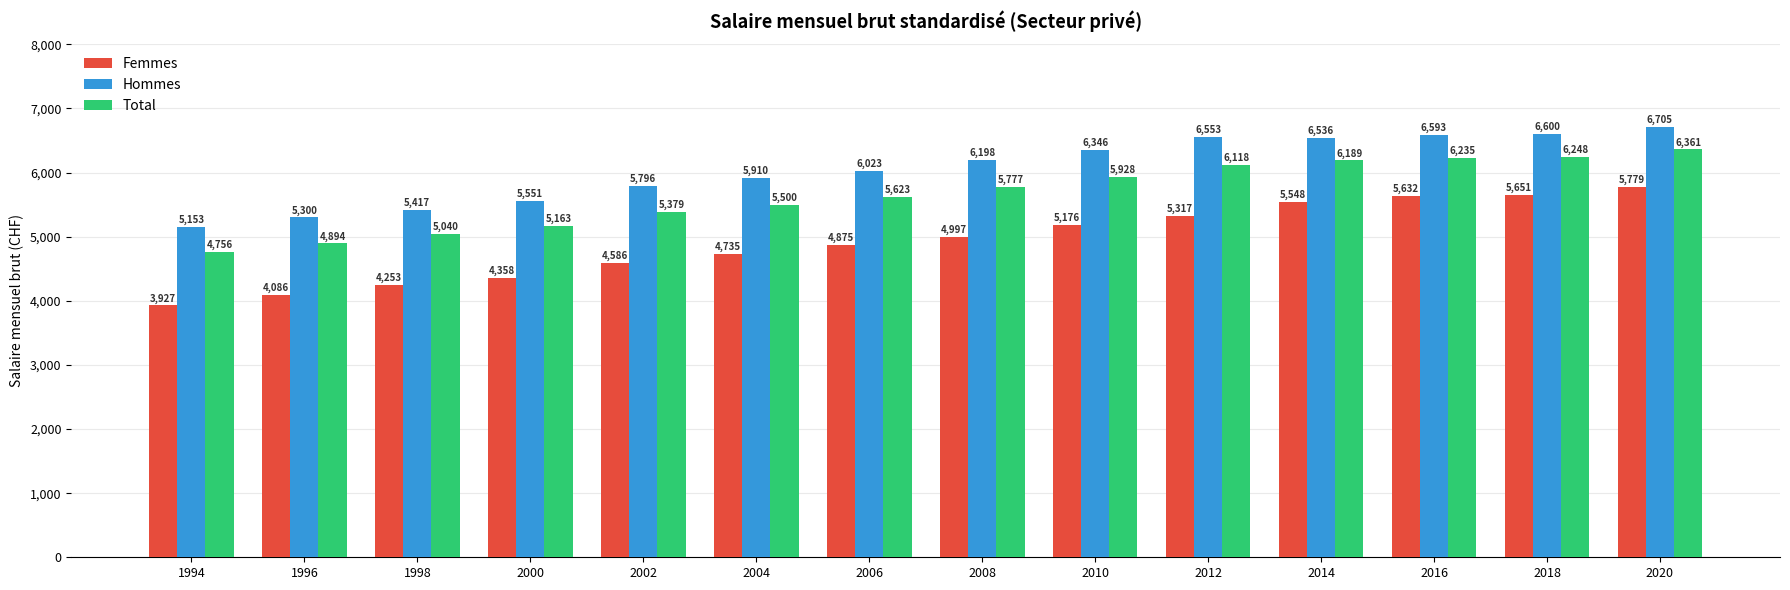

At which category is the sum across all series the highest?

2020